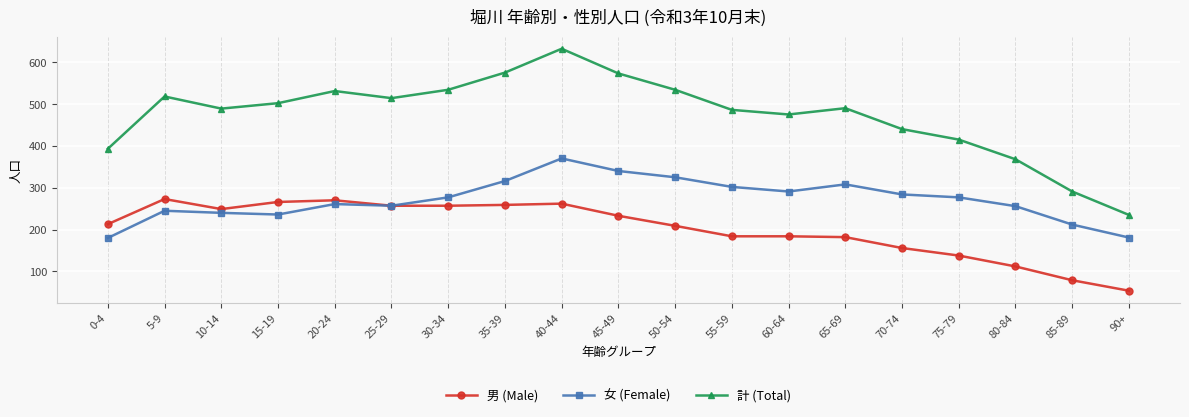

At which category does 計 (Total) reach its first local valley?

10-14